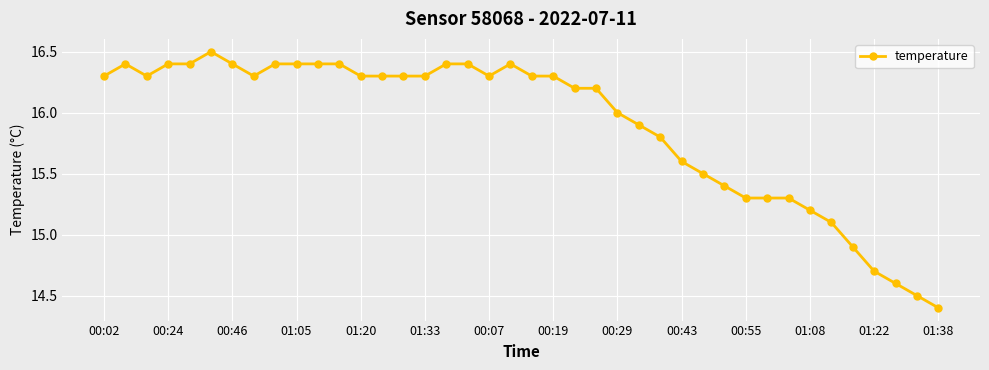

What is the difference between the maximum and minimum values?

2.1